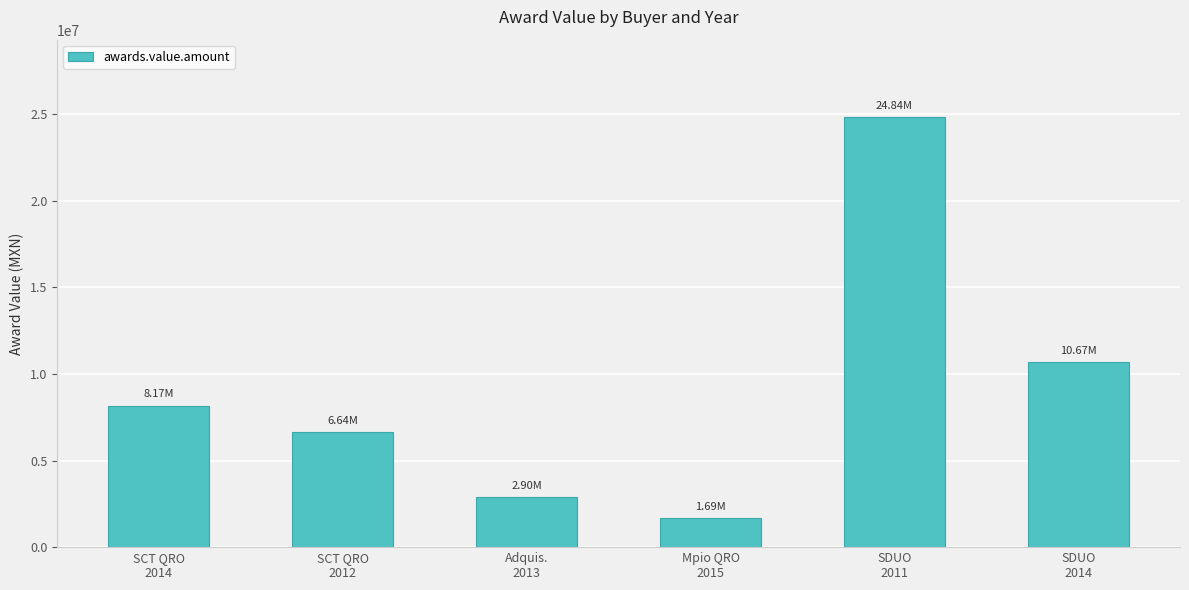

Which label corresponds to the smallest value in the chart?

Mpio QRO
2015